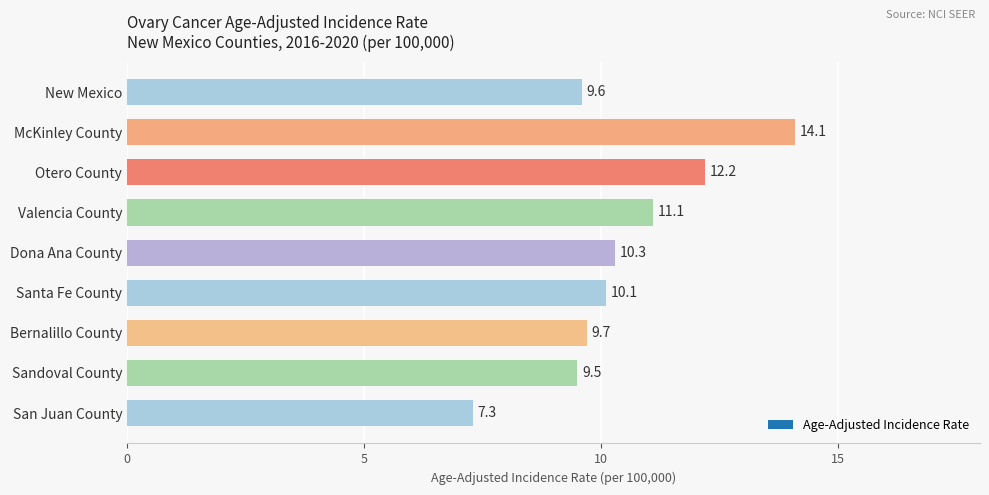

Where is the data nearest to the value 10?

Santa Fe County